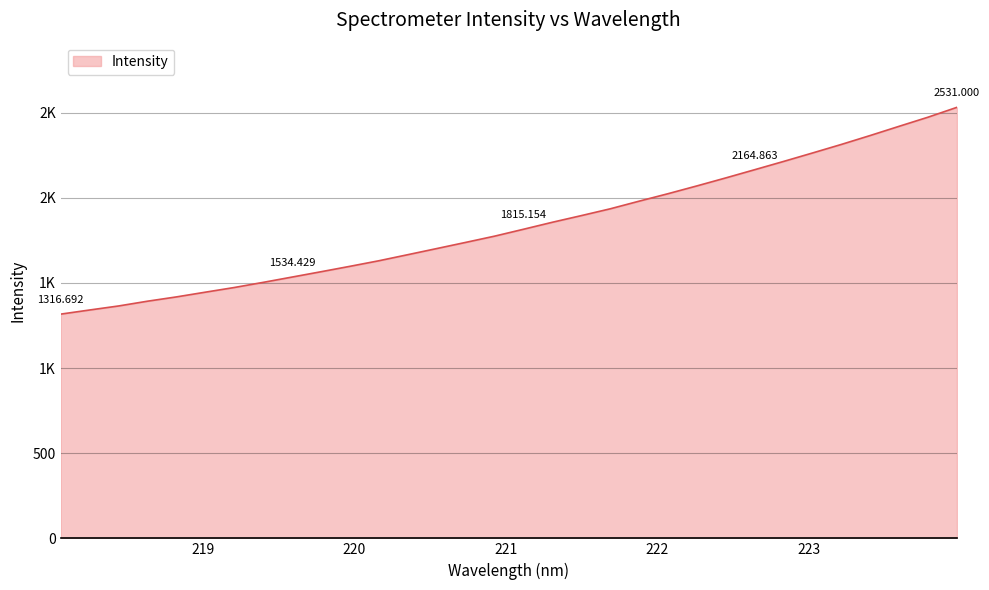

What is the maximum value shown in the chart?

2531.0